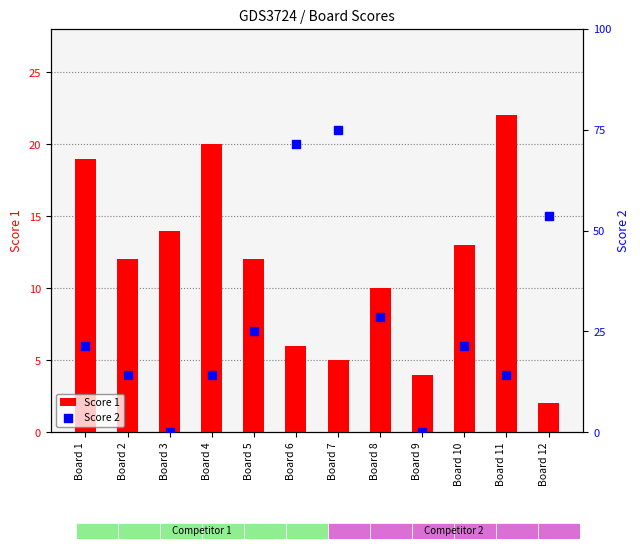

Which series reaches the maximum Y coordinate?

Score 1